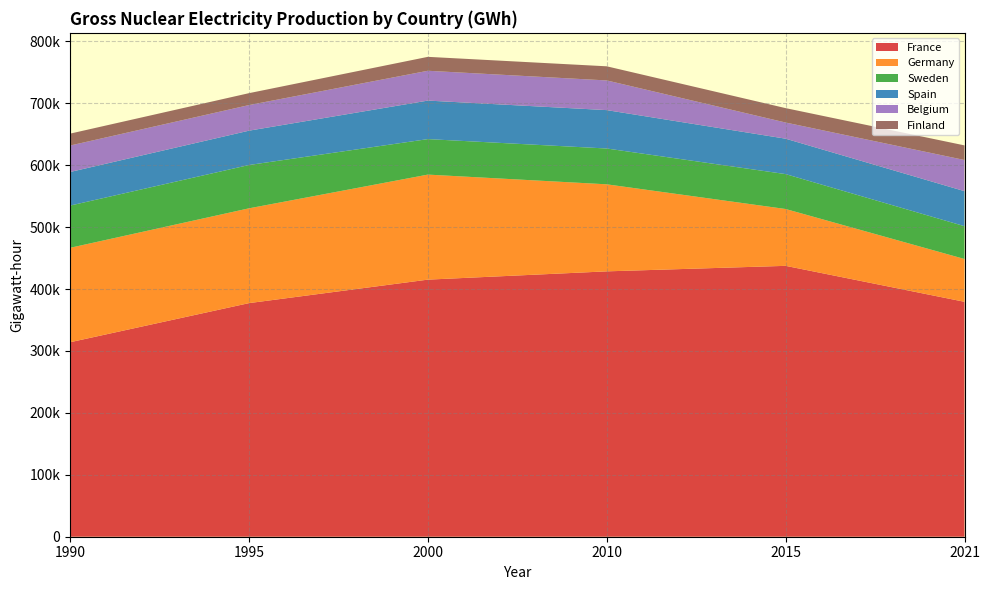

Reading left to right, transcribe all the data shown in this chart.

France: 314081.0	377231.0	415162.0	428521.0	437427.8	379361.3
Germany: 152468.0	153091.0	169606.0	140556.0	91786.0	69130.0
Sweden: 68185.0	69935.0	57316.0	57828.0	56348.0	52965.0
Spain: 54268.0	55455.0	62206.0	61990.0	57196.0	56564.0
Belgium: 42722.0	41356.0	48157.0	47944.0	26103.0	50326.2
Finland: 19216.0	19216.0	22479.0	22800.0	23245.0	23598.0